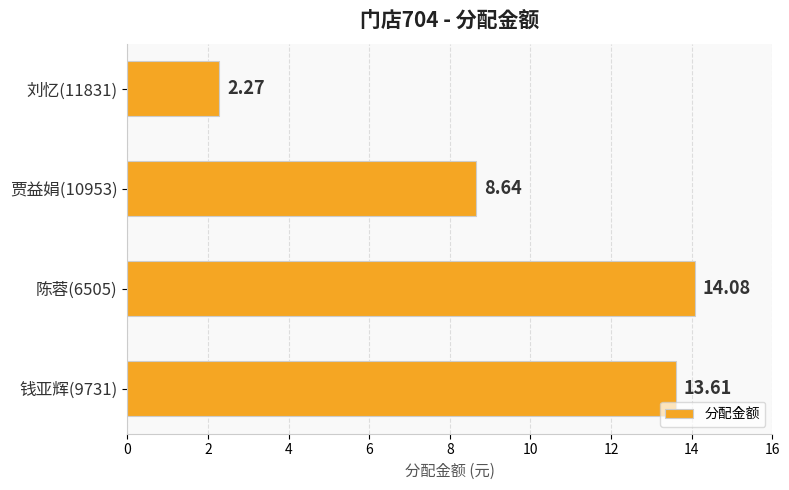

List the labels in order of value, smallest first.

刘忆(11831), 贾益娟(10953), 钱亚辉(9731), 陈蓉(6505)